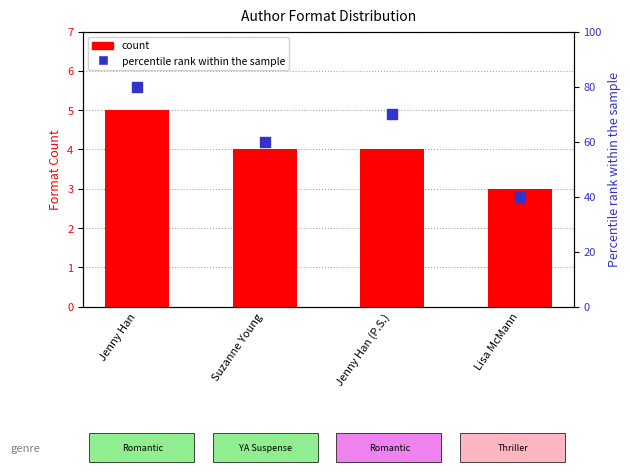

Is the value of percentile rank within the sample at Suzanne Young greater than the value of count at Jenny Han?

Yes